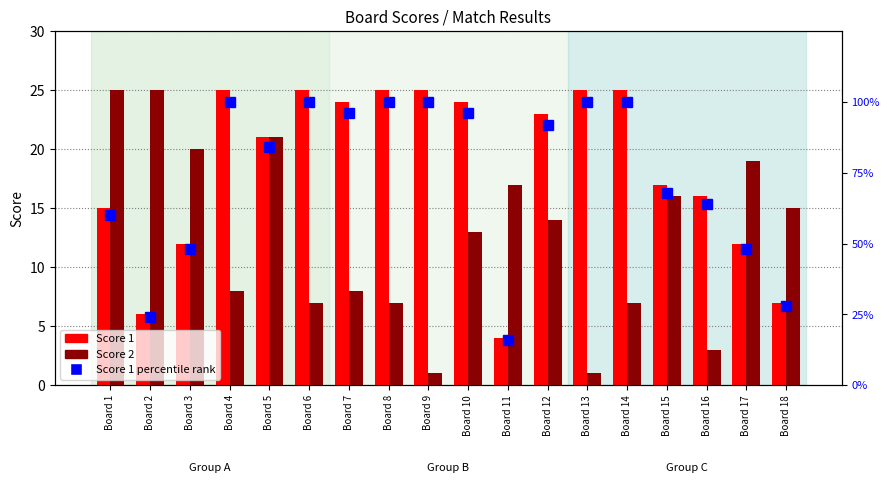

Which series has the largest total across all categories?

Score 1 percentile rank